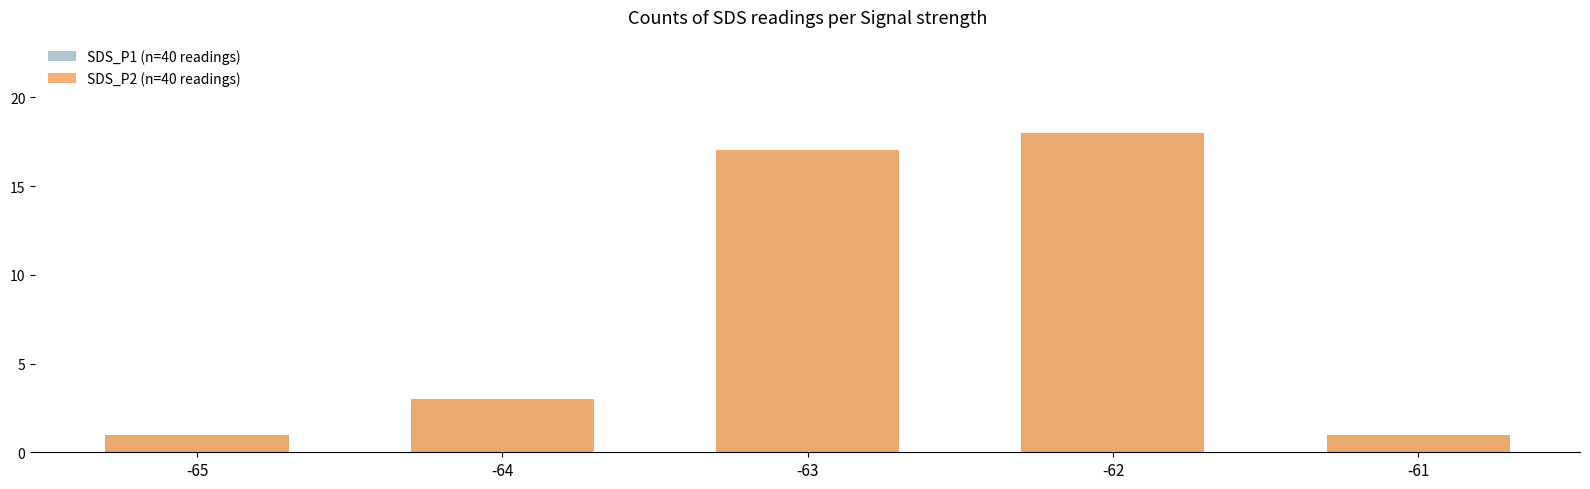

At which label is SDS_P1 (n=40 readings) closest to 9?

-64